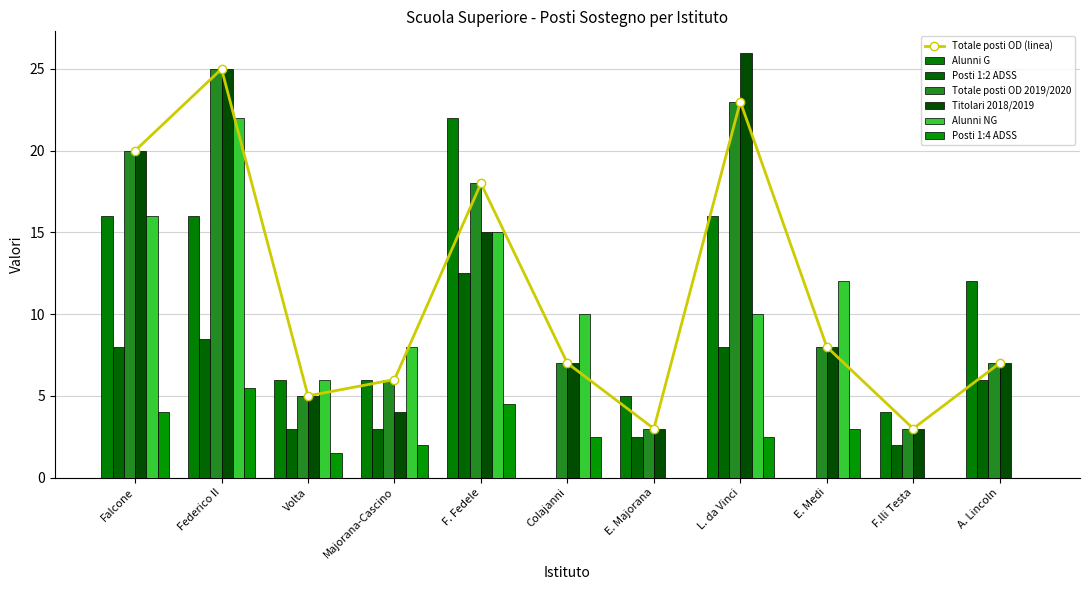

At which label does Posti 1:4 ADSS first exceed 2?

Falcone